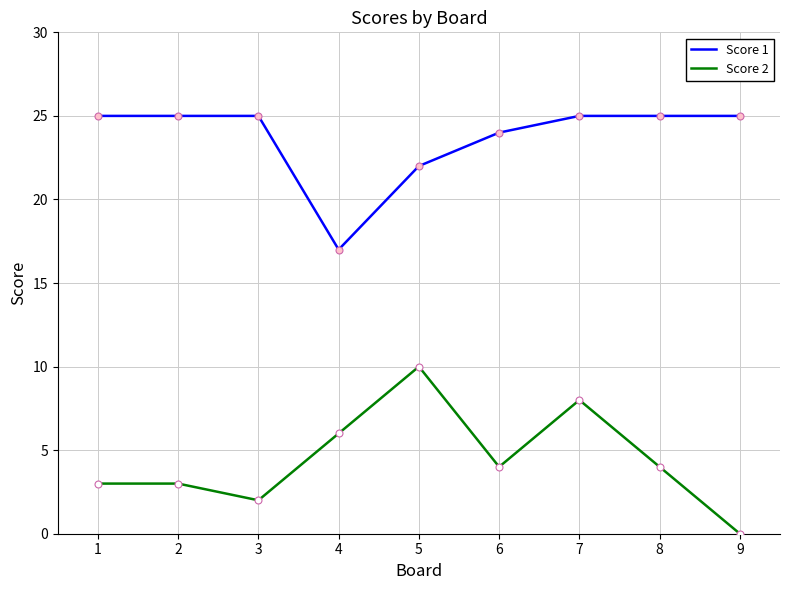

At which category is the sum across all series the highest?

7